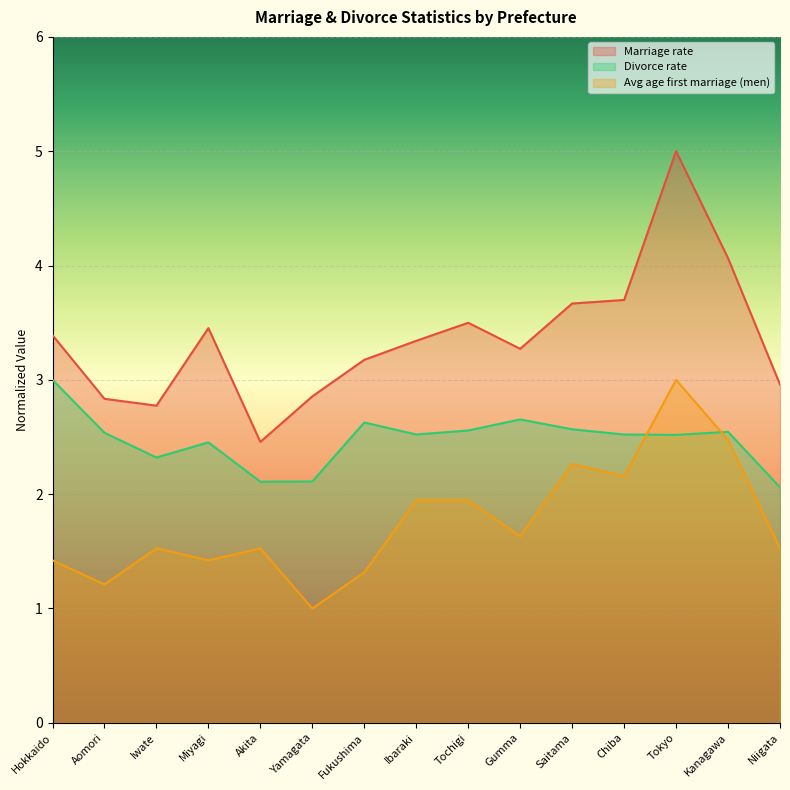

At which label does Avg age first marriage (men) reach its minimum?

Yamagata